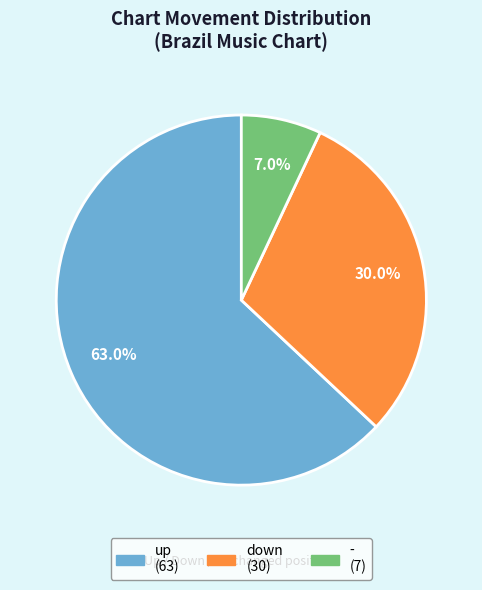

What is the ratio of the value at up to the value at -?

9.0